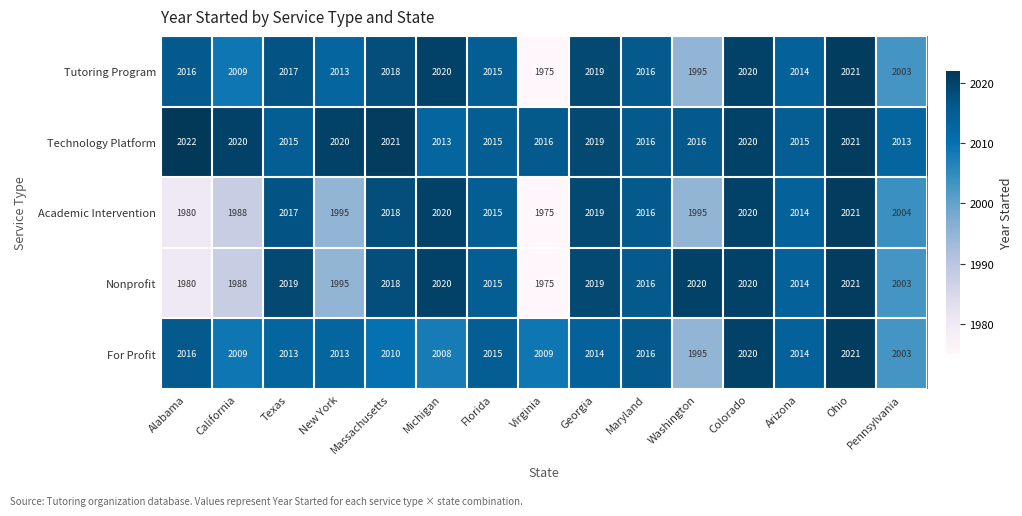

Which series has the largest total across all categories?

Technology Platform